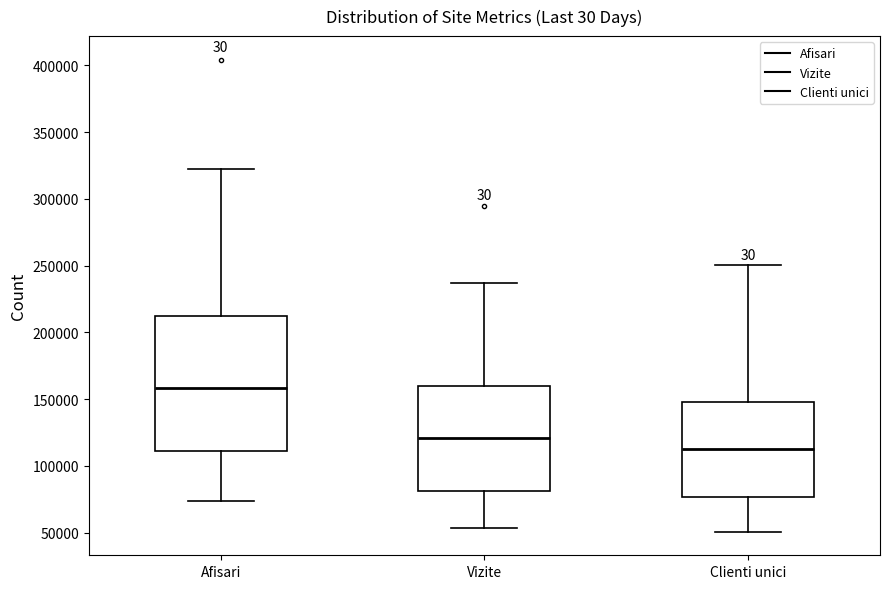

Which box is the tallest, from its lower edge to its upper edge?

Afisari